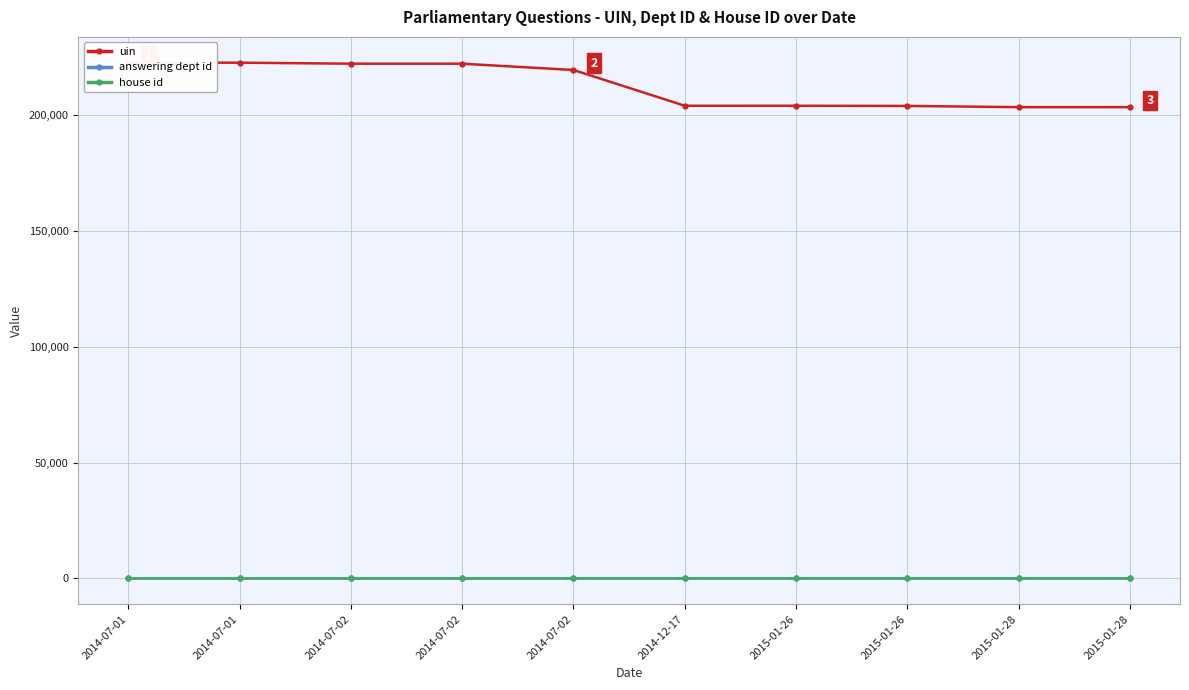

What are all the series names shown in the legend?

uin, answering dept id, house id